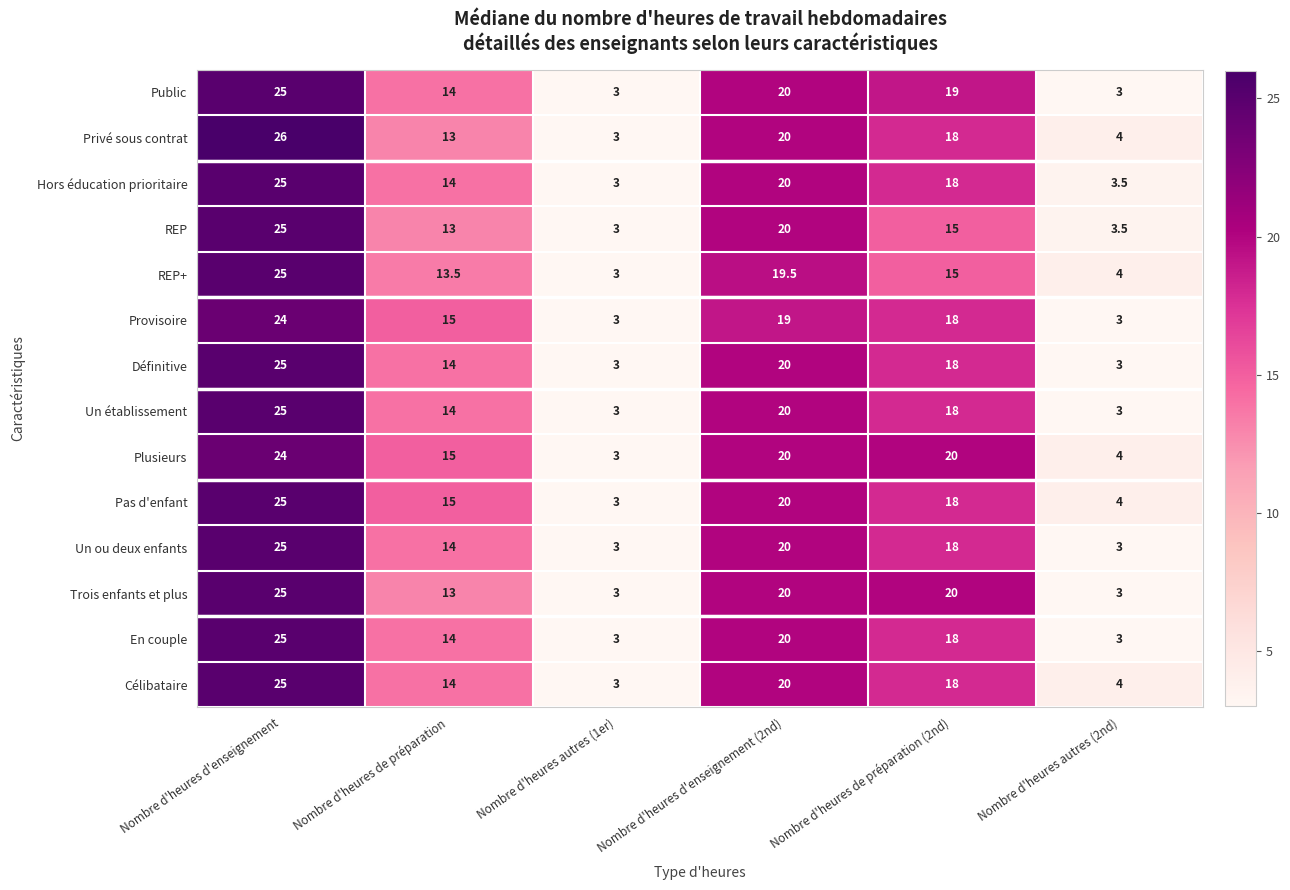

Rank the categories by REP+ value from lowest to highest.

Nombre d'heures autres (1er), Nombre d'heures autres (2nd), Nombre d'heures de préparation, Nombre d'heures de préparation (2nd), Nombre d'heures d'enseignement (2nd), Nombre d'heures d'enseignement